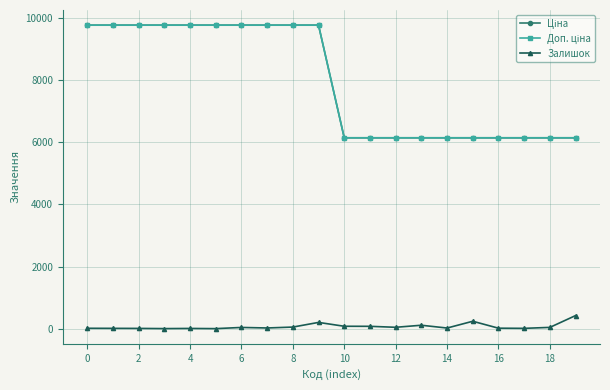

At which label does Залишок reach its peak?

19